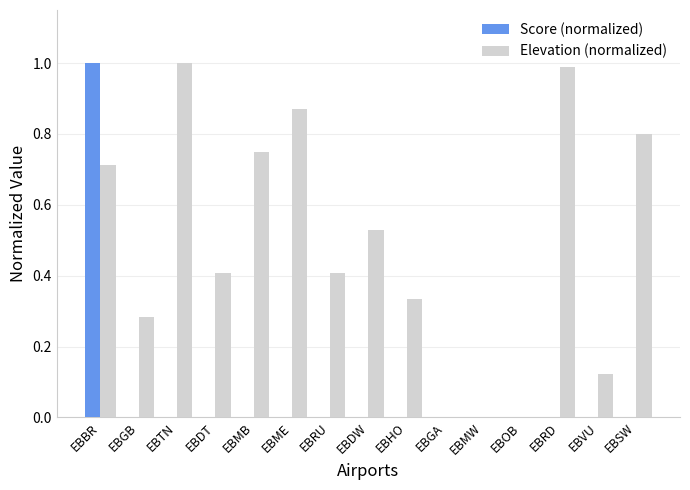

What is the sum of all Elevation (normalized) values?

7.2